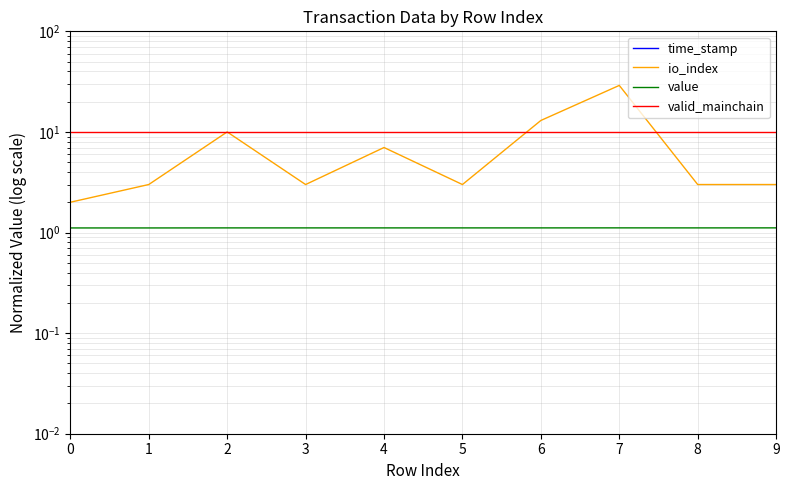

The value of io_index at 3 is 4.9. True or false?

False